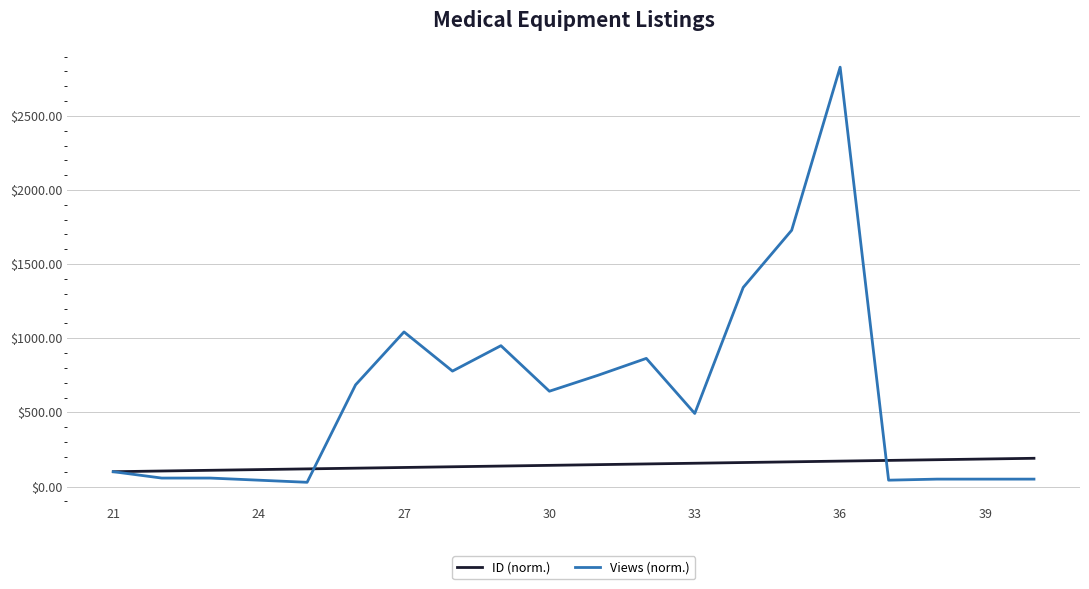

What is the lowest value of the ID (norm.) series?

100.0